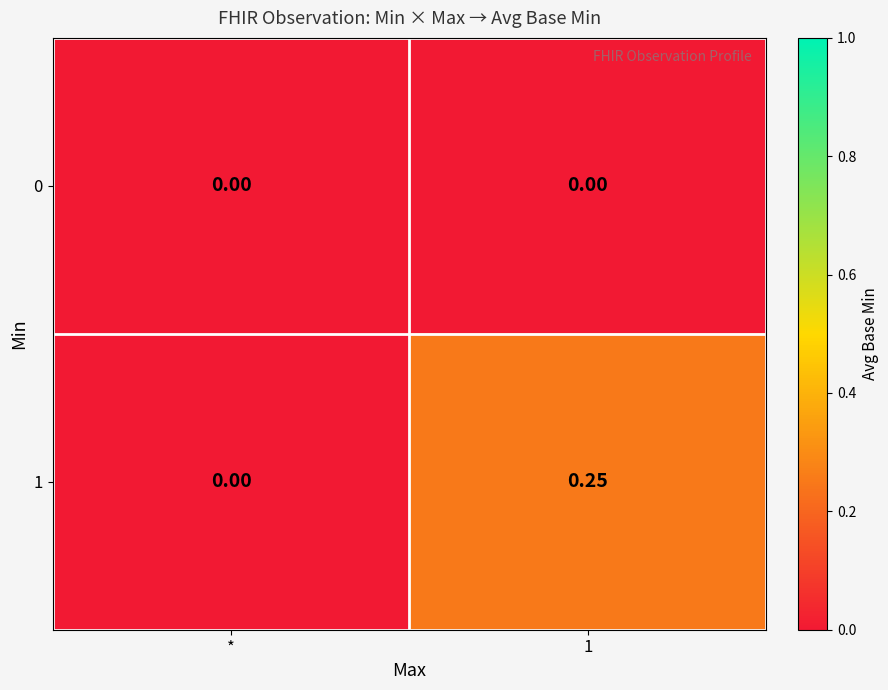

Which series has the largest range (max minus min)?

1